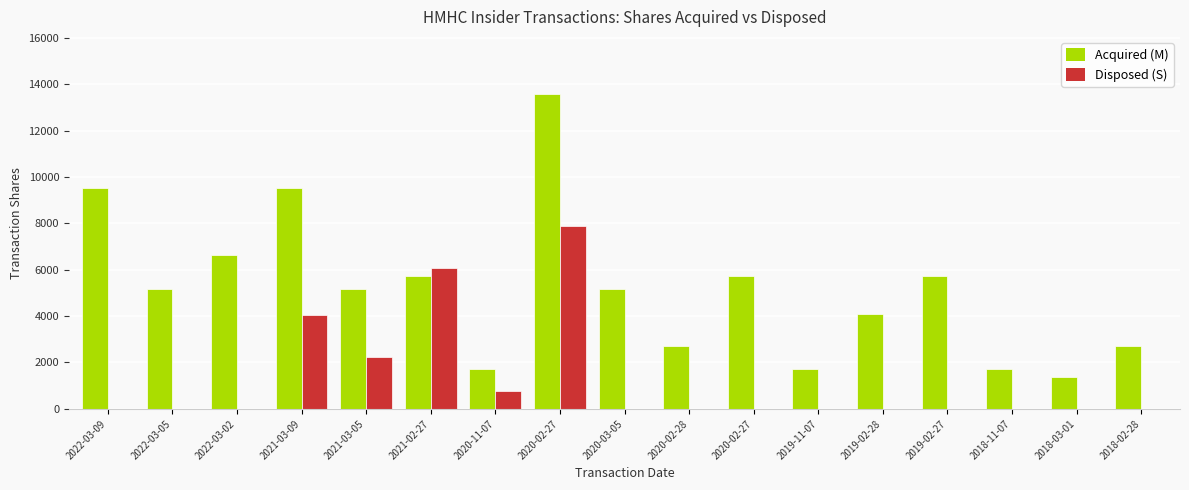

At which label is Disposed (S) closest to 3931?

2021-03-09